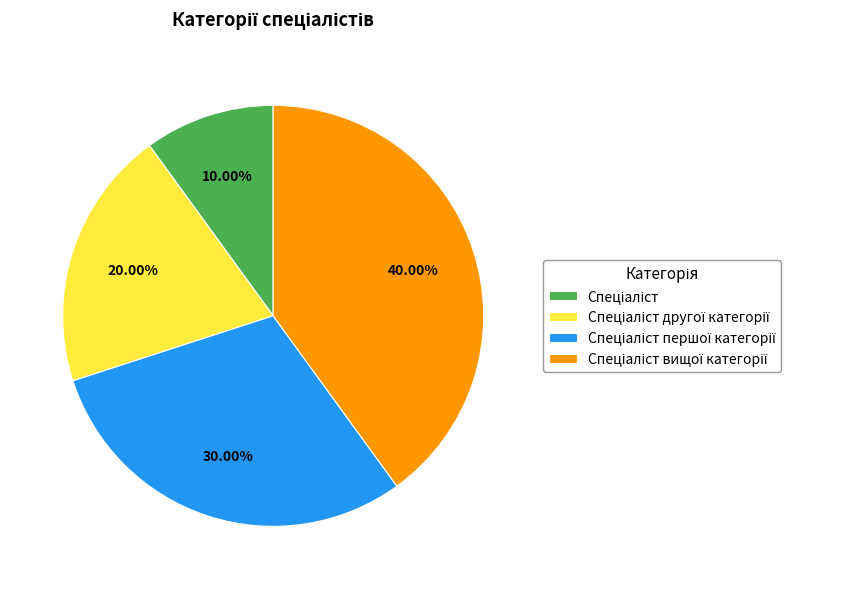

Is there any slice that represents more than half of the pie?

No